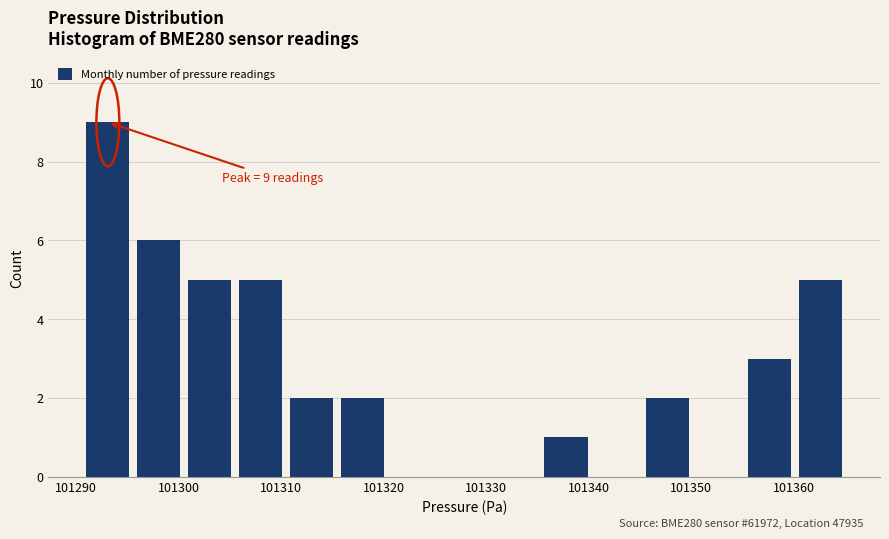

Which range on the x-axis has the tallest bar?

101291 to 101296